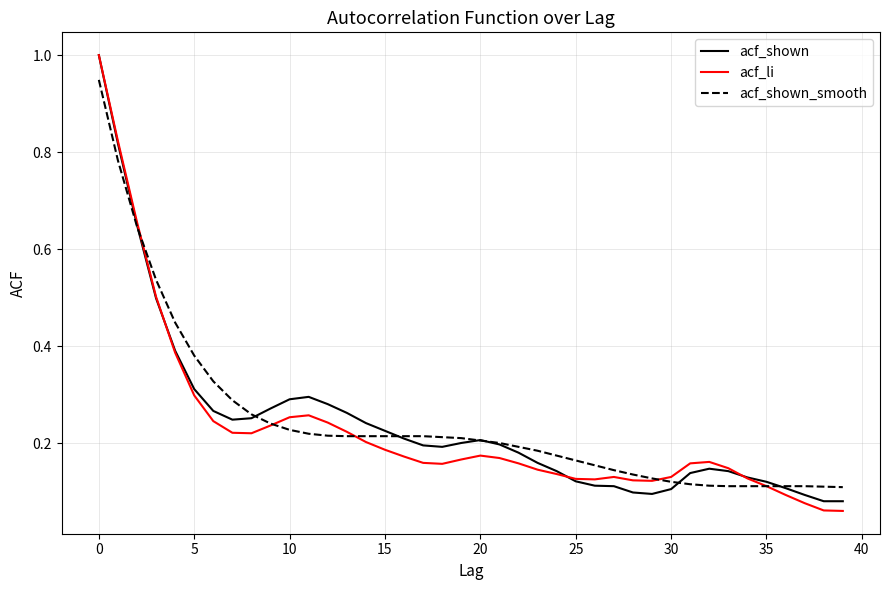

What are all the series names shown in the legend?

acf_shown, acf_li, acf_shown_smooth